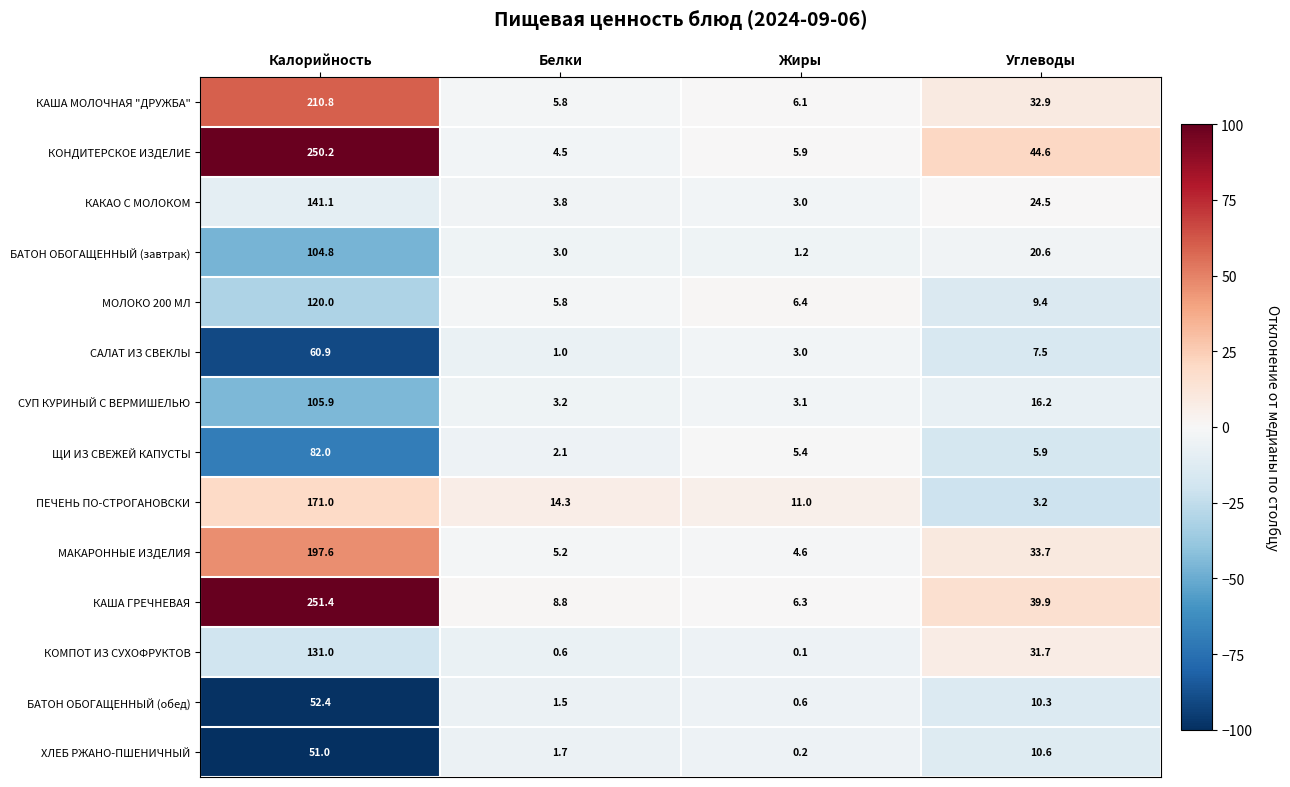

What is the smallest value displayed?

0.1